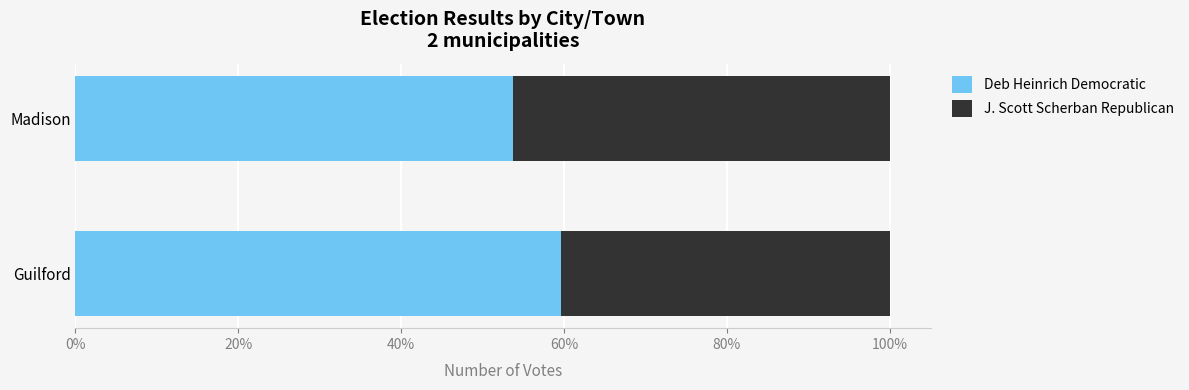

Which series has the largest total across all categories?

Deb Heinrich Democratic